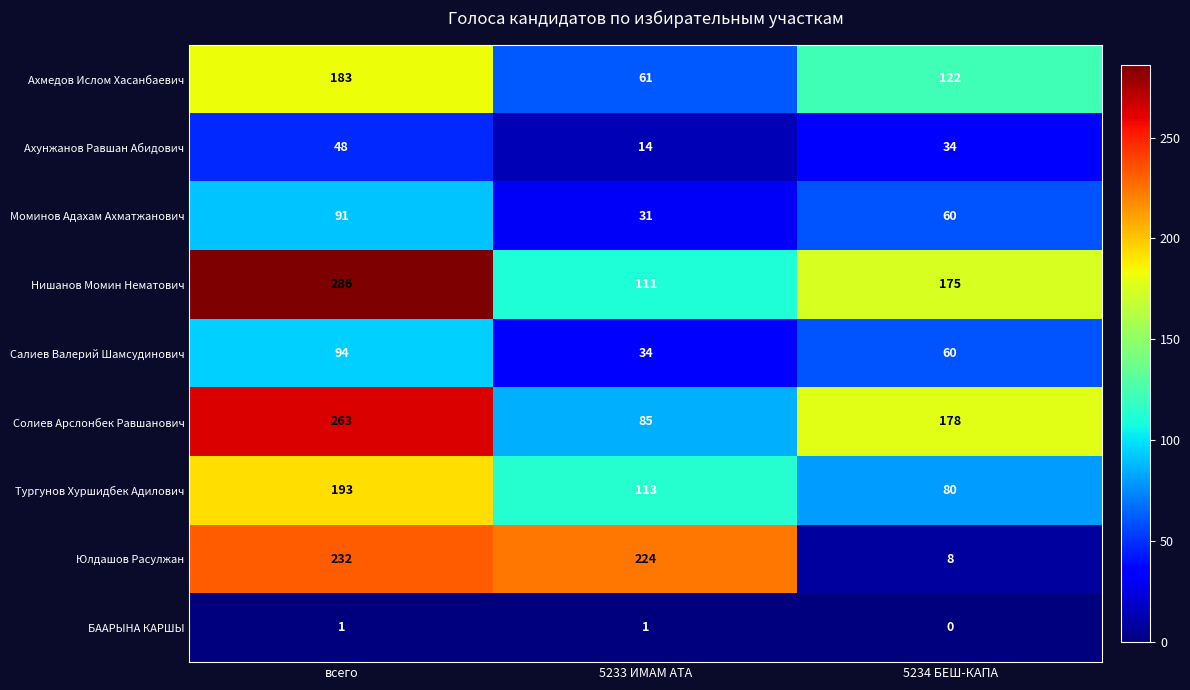

Which series changed the most between 5233 ИМАМ АТА and 5234 БЕШ-КАПА?

Юлдашов Расулжан